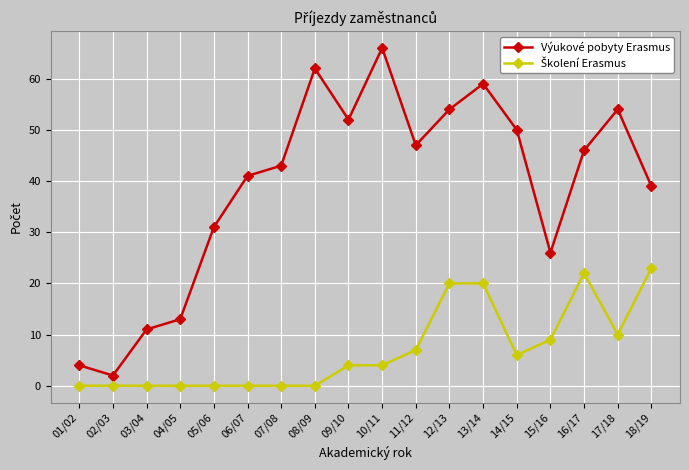

At which label does Výukové pobyty Erasmus first exceed 46?

08/09